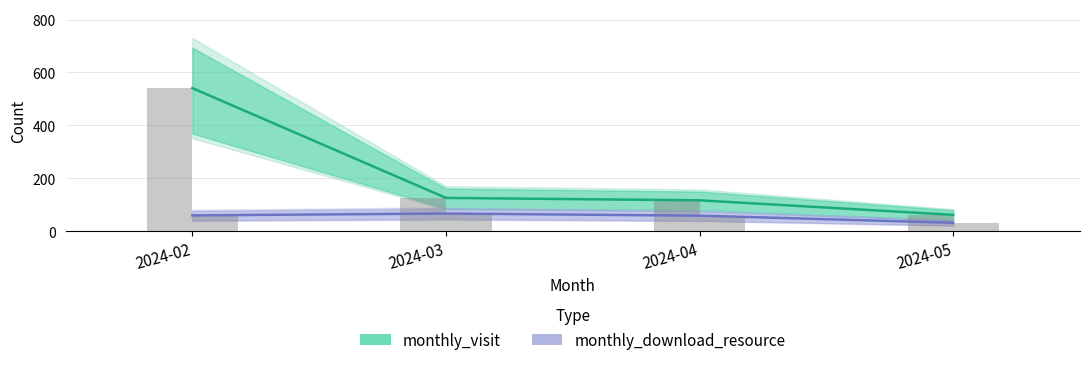

How many groups of bars are there?

4